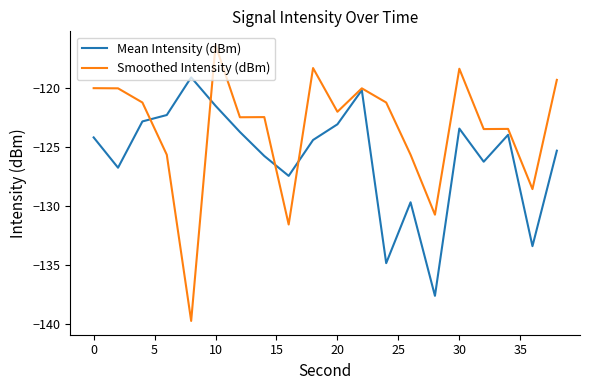

Rank the series by their average value, from lowest to highest.

Mean Intensity (dBm), Smoothed Intensity (dBm)